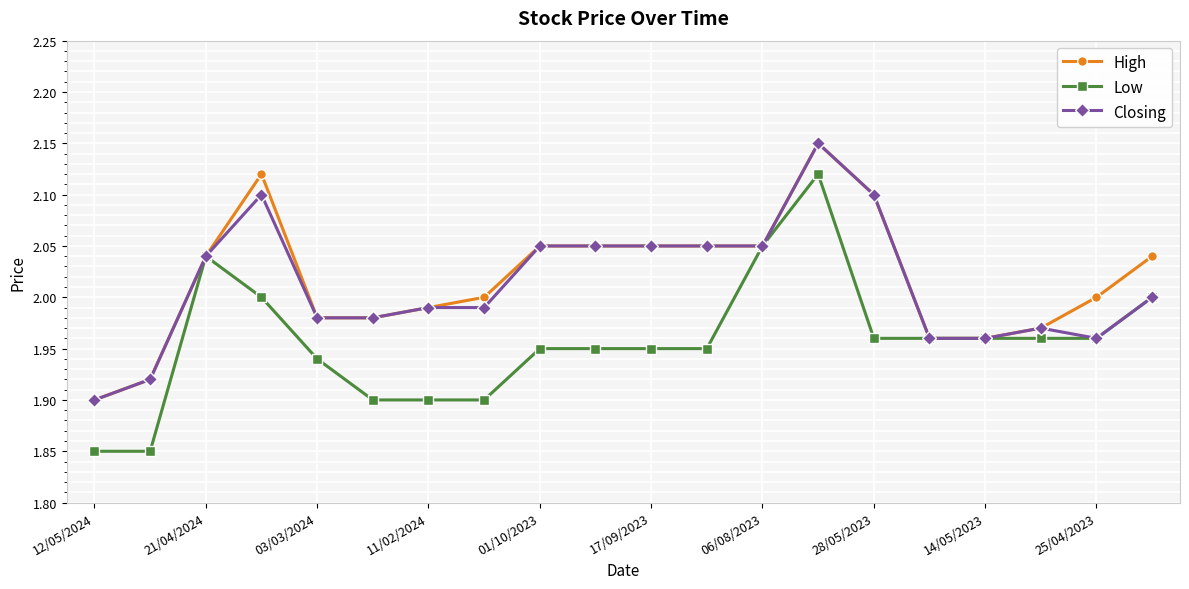

How many series are shown in this chart?

3